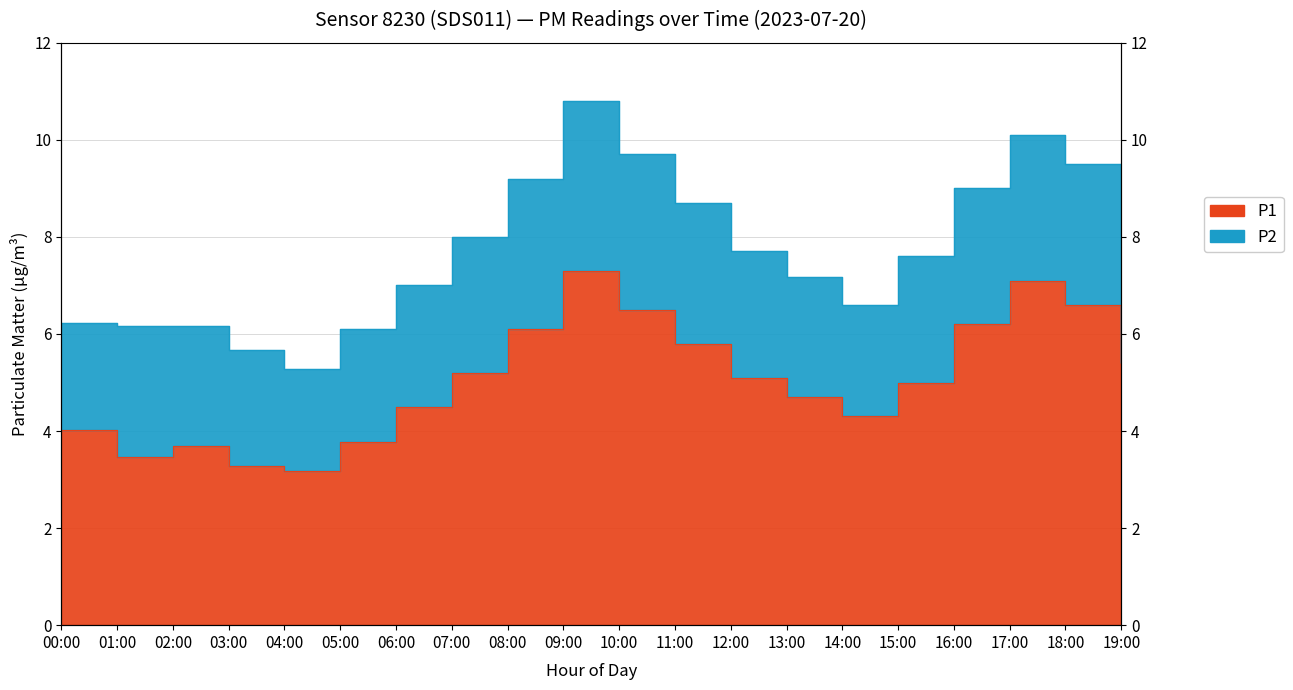

What is the value of the 6th point from the left?

3.8